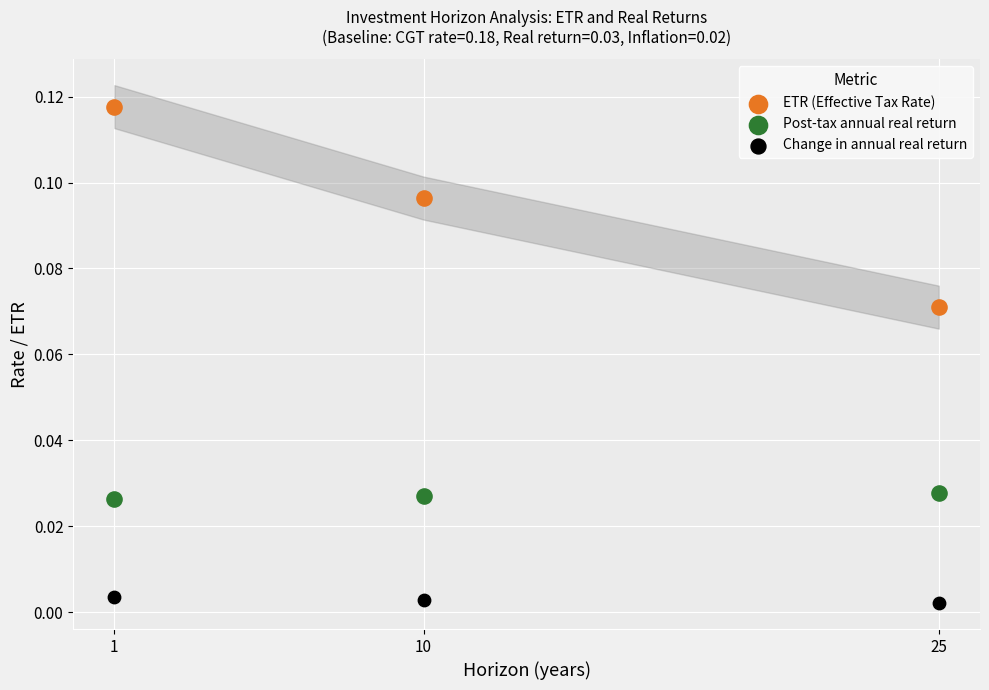

Which series has the largest Y range (max minus min)?

ETR (Effective Tax Rate)